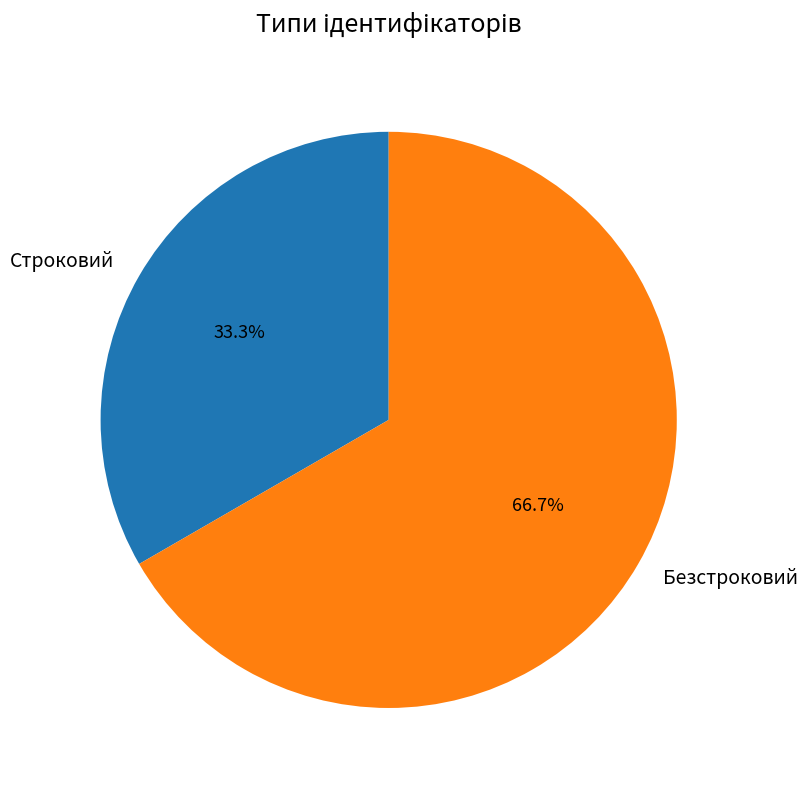

The Строковий slice represents 46% of the pie. True or false?

False